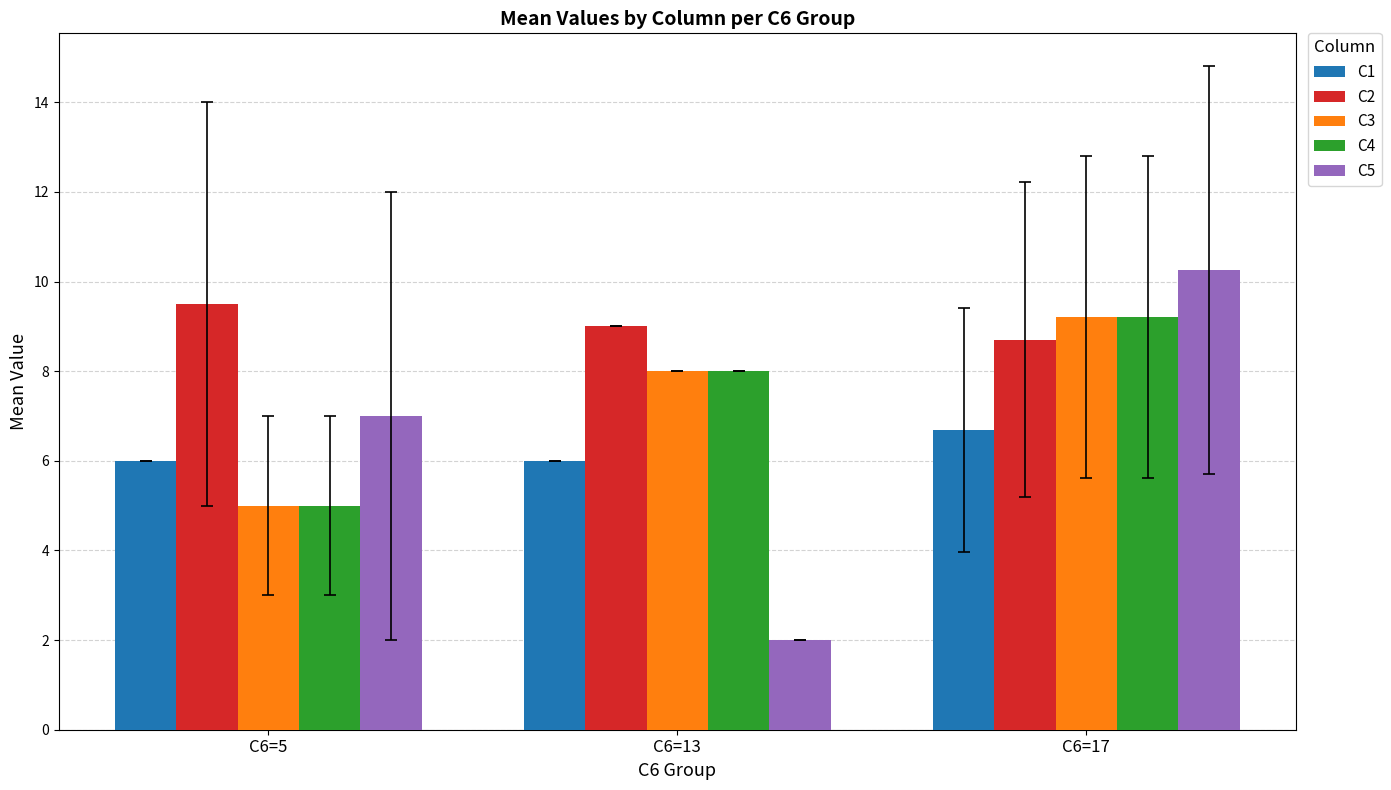

Reading left to right, list all the values displayed in this chart.

C1: C6=5=6.0	C6=13=6.0	C6=17=6.7
C2: C6=5=9.5	C6=13=9.0	C6=17=8.7
C3: C6=5=5.0	C6=13=8.0	C6=17=9.2
C4: C6=5=5.0	C6=13=8.0	C6=17=9.2
C5: C6=5=7.0	C6=13=2.0	C6=17=10.3